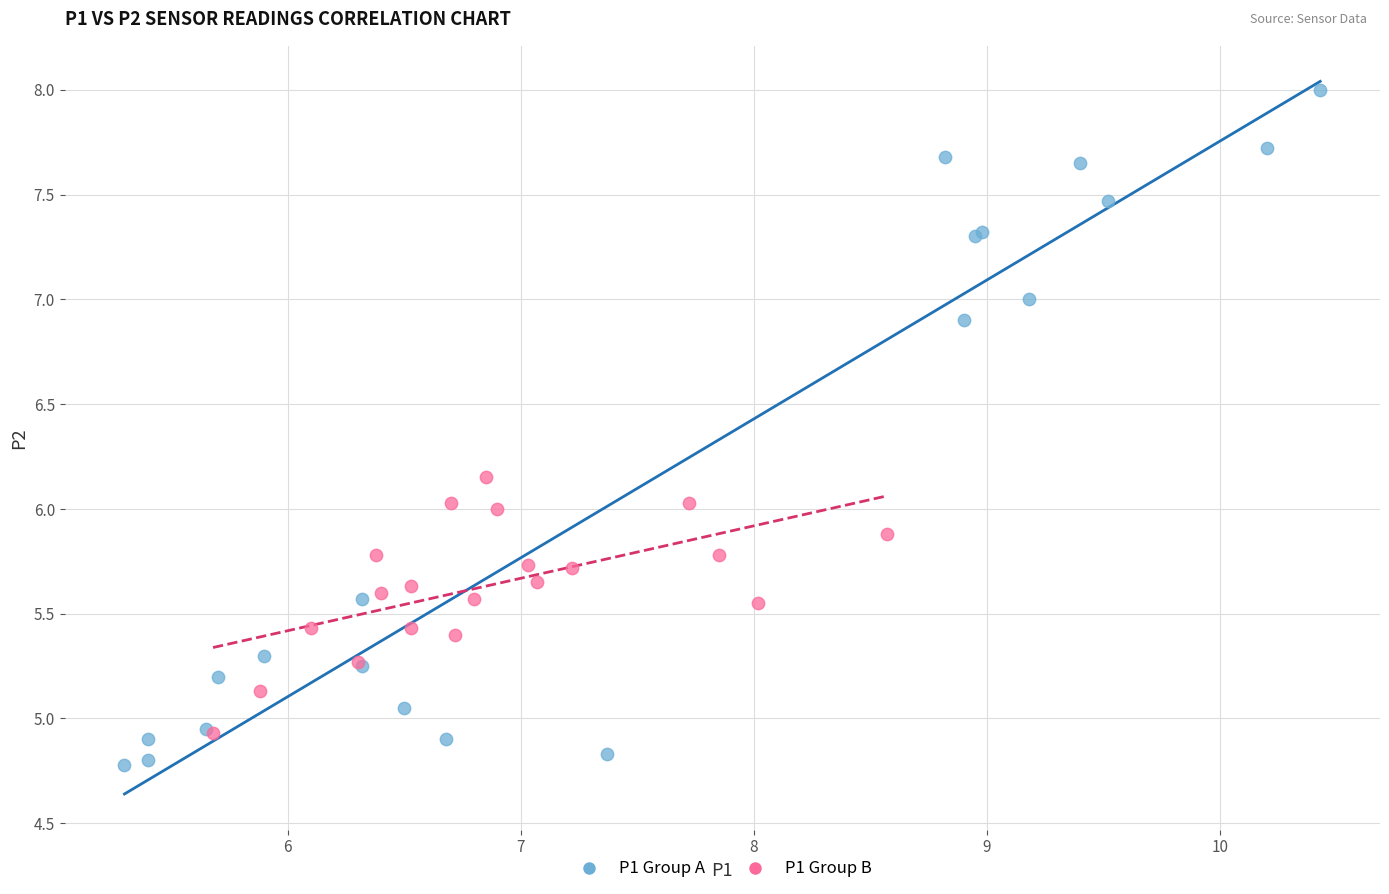

Which series contains the highest Y value?

P1 Group A